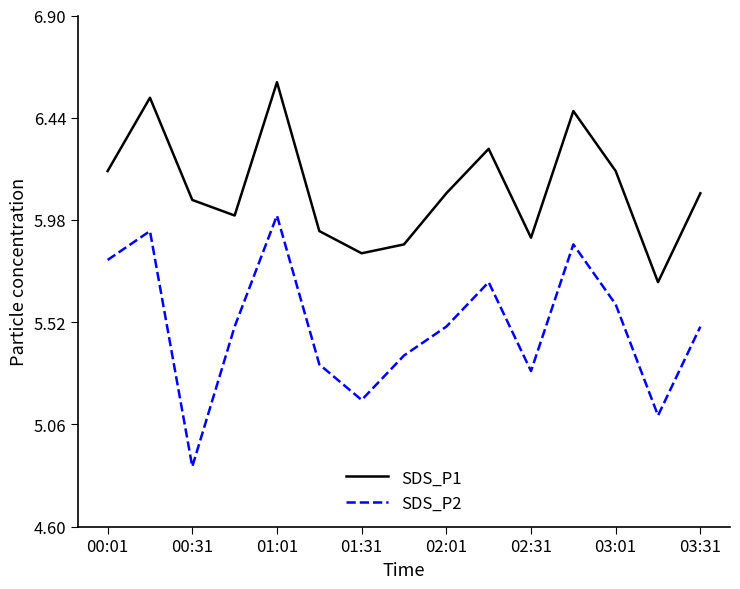

What is the sum of all SDS_P1 values?

91.8